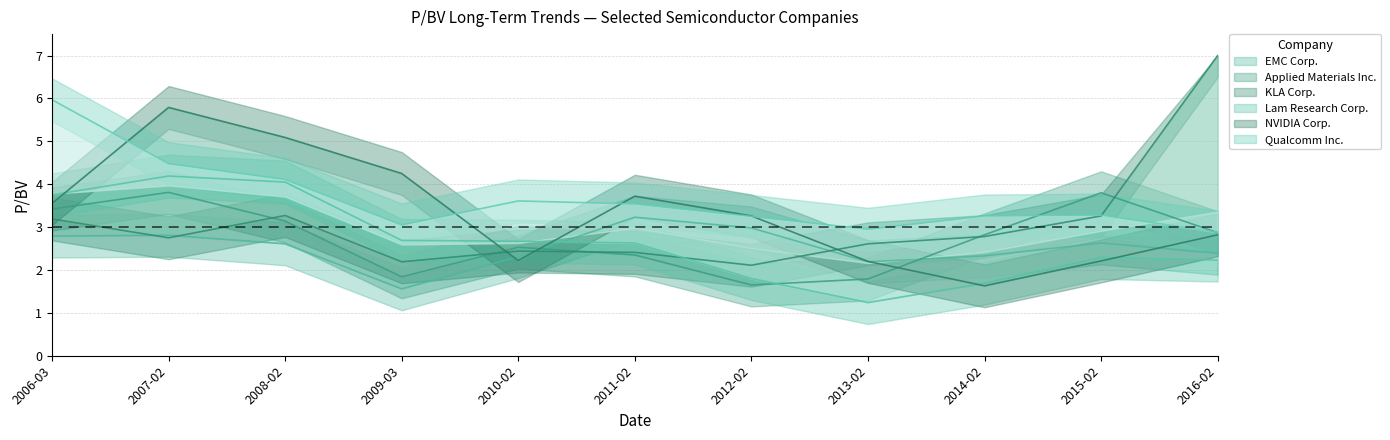

What is the minimum value for NVIDIA Corp.?

1.6